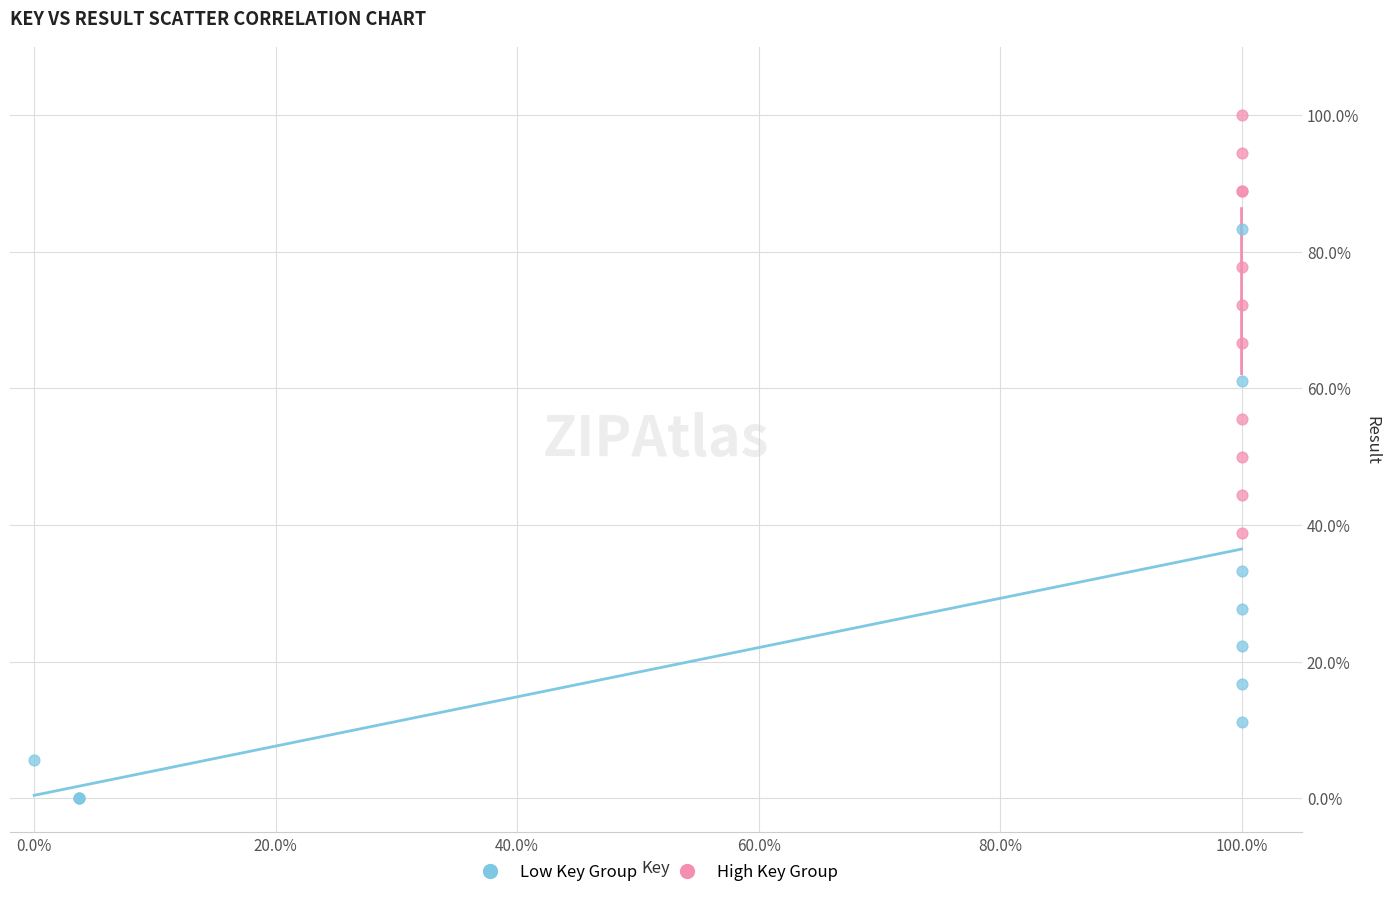

What are all the series names shown in the legend?

Low Key Group, High Key Group